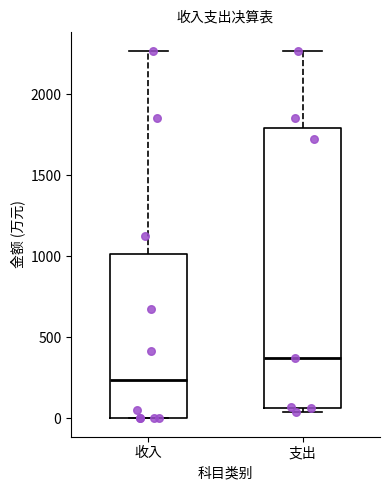

Where does the upper whisker of the box for 收入 end on the y-axis? The values are not printed on the chart, so give them approximately, as read against the axis.

2250